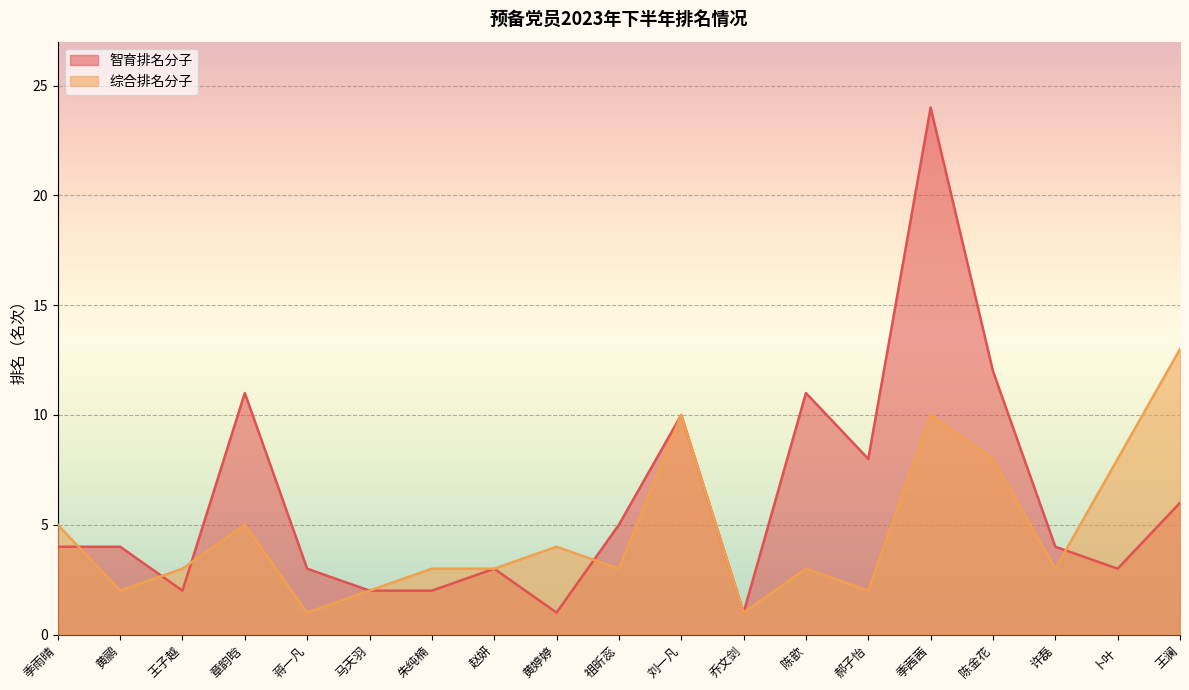

The 智育排名分子 series shows 3 at 卜叶. True or false?

True